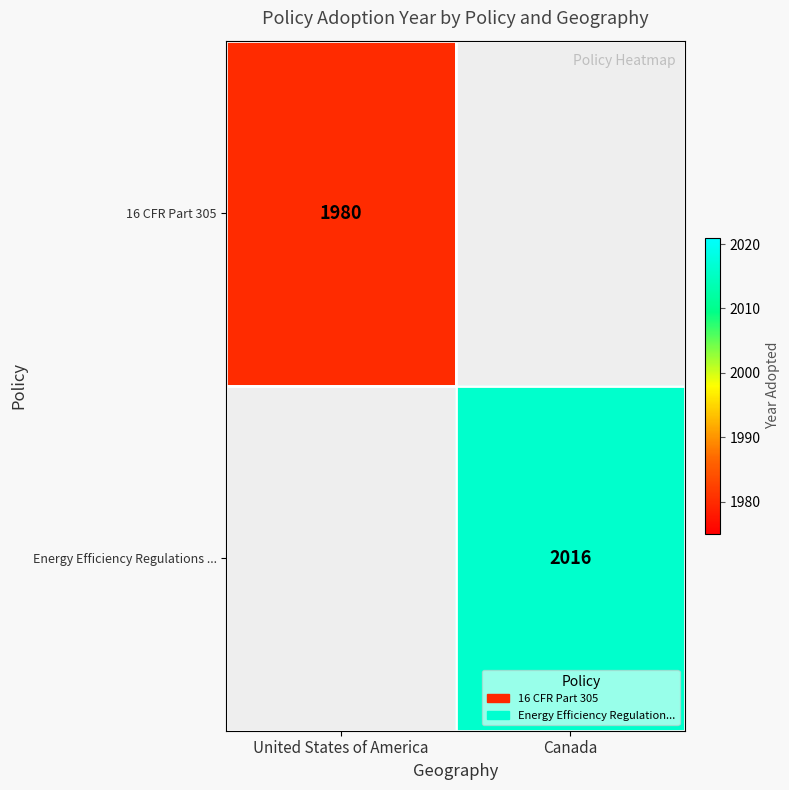

At which category does the chart reach its minimum across all series?

United States of America